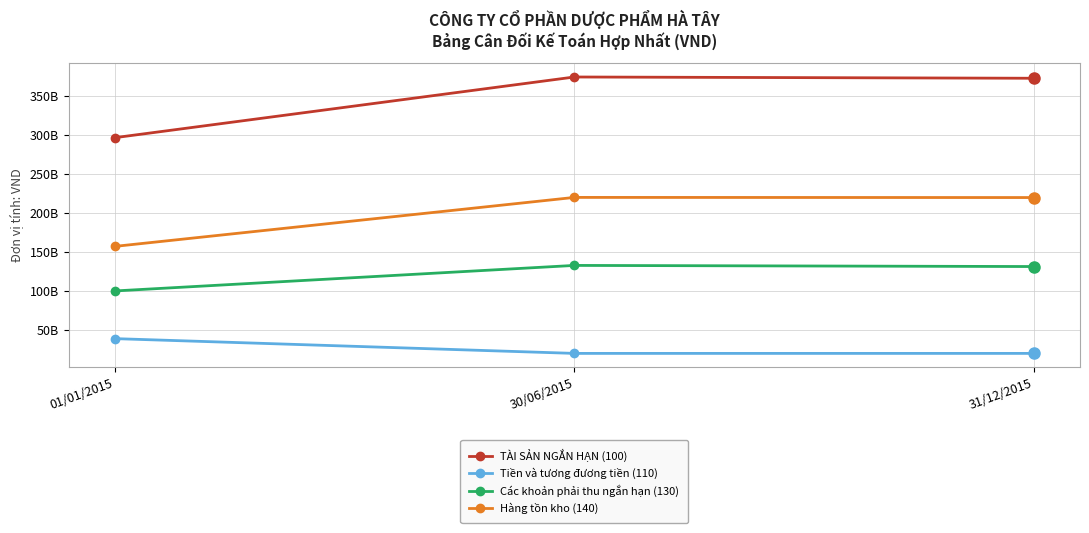

What are all the series names shown in the legend?

TÀI SẢN NGẮN HẠN (100), Tiền và tương đương tiền (110), Các khoản phải thu ngắn hạn (130), Hàng tồn kho (140)